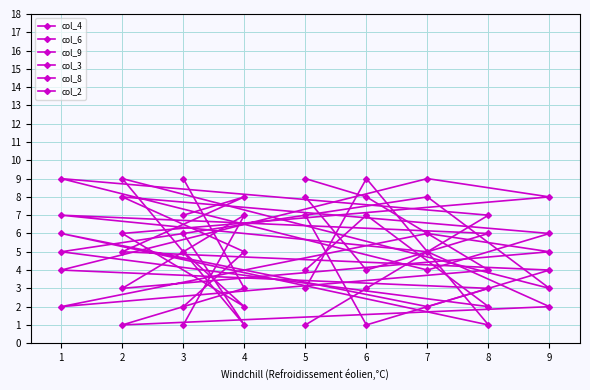

The col_3 series shows 9 at 6. True or false?

True